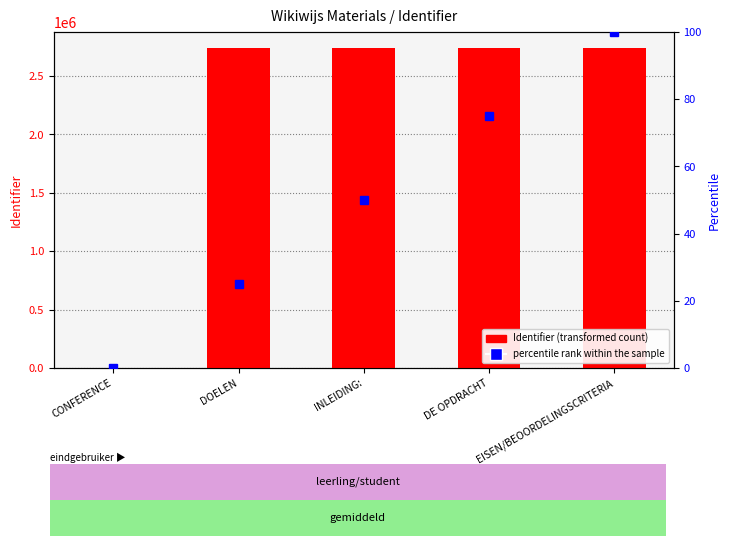

Are the bars horizontal?

No